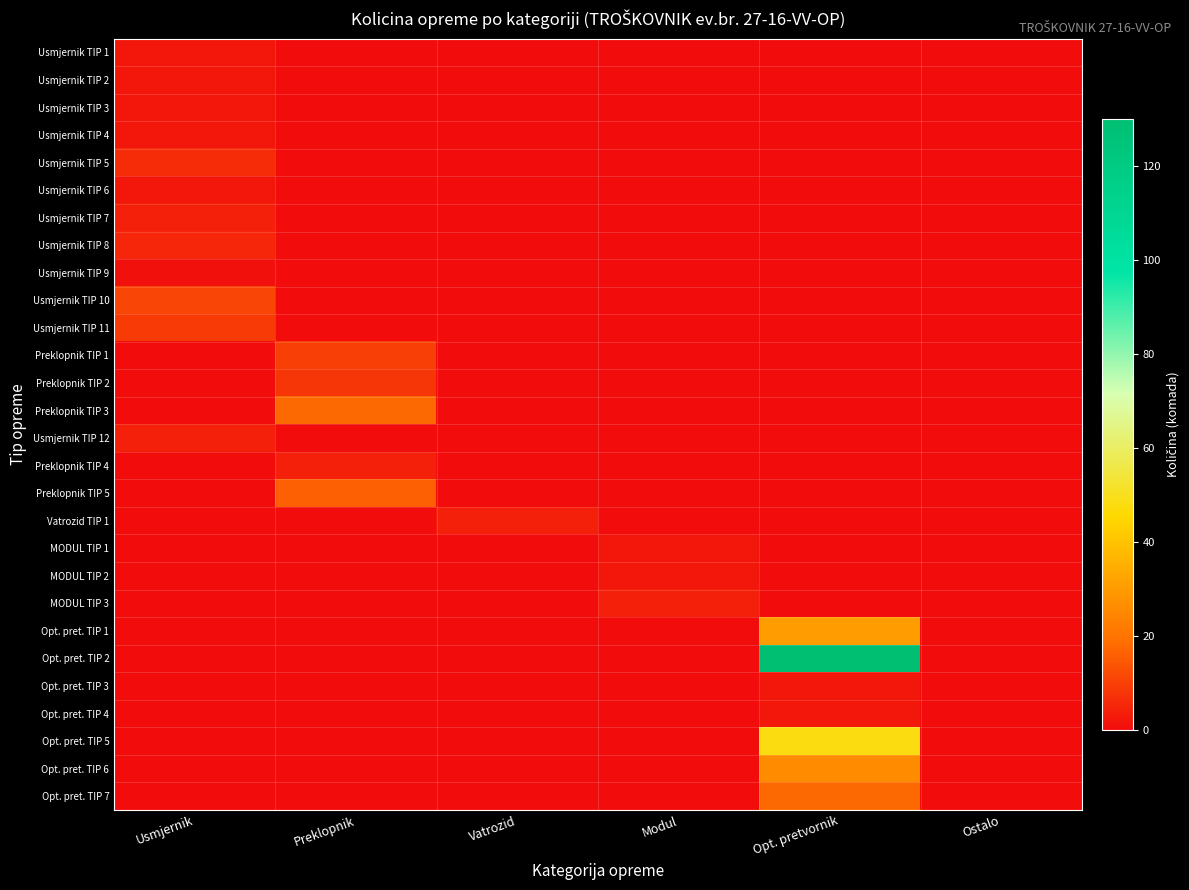

Reading left to right, transcribe all the data shown in this chart.

Usmjernik TIP 1: Usmjernik=2	Preklopnik=0	Vatrozid=0	Modul=0	Opt. pretvornik=0	Ostalo=0
Usmjernik TIP 2: Usmjernik=2	Preklopnik=0	Vatrozid=0	Modul=0	Opt. pretvornik=0	Ostalo=0
Usmjernik TIP 3: Usmjernik=2	Preklopnik=0	Vatrozid=0	Modul=0	Opt. pretvornik=0	Ostalo=0
Usmjernik TIP 4: Usmjernik=2	Preklopnik=0	Vatrozid=0	Modul=0	Opt. pretvornik=0	Ostalo=0
Usmjernik TIP 5: Usmjernik=6	Preklopnik=0	Vatrozid=0	Modul=0	Opt. pretvornik=0	Ostalo=0
Usmjernik TIP 6: Usmjernik=2	Preklopnik=0	Vatrozid=0	Modul=0	Opt. pretvornik=0	Ostalo=0
Usmjernik TIP 7: Usmjernik=4	Preklopnik=0	Vatrozid=0	Modul=0	Opt. pretvornik=0	Ostalo=0
Usmjernik TIP 8: Usmjernik=5	Preklopnik=0	Vatrozid=0	Modul=0	Opt. pretvornik=0	Ostalo=0
Usmjernik TIP 9: Usmjernik=1	Preklopnik=0	Vatrozid=0	Modul=0	Opt. pretvornik=0	Ostalo=0
Usmjernik TIP 10: Usmjernik=11	Preklopnik=0	Vatrozid=0	Modul=0	Opt. pretvornik=0	Ostalo=0
Usmjernik TIP 11: Usmjernik=9	Preklopnik=0	Vatrozid=0	Modul=0	Opt. pretvornik=0	Ostalo=0
Preklopnik TIP 1: Usmjernik=0	Preklopnik=10	Vatrozid=0	Modul=0	Opt. pretvornik=0	Ostalo=0
Preklopnik TIP 2: Usmjernik=0	Preklopnik=8	Vatrozid=0	Modul=0	Opt. pretvornik=0	Ostalo=0
Preklopnik TIP 3: Usmjernik=0	Preklopnik=18	Vatrozid=0	Modul=0	Opt. pretvornik=0	Ostalo=0
Usmjernik TIP 12: Usmjernik=4	Preklopnik=0	Vatrozid=0	Modul=0	Opt. pretvornik=0	Ostalo=0
Preklopnik TIP 4: Usmjernik=0	Preklopnik=4	Vatrozid=0	Modul=0	Opt. pretvornik=0	Ostalo=0
Preklopnik TIP 5: Usmjernik=0	Preklopnik=16	Vatrozid=0	Modul=0	Opt. pretvornik=0	Ostalo=0
Vatrozid TIP 1: Usmjernik=0	Preklopnik=0	Vatrozid=4	Modul=0	Opt. pretvornik=0	Ostalo=0
MODUL TIP 1: Usmjernik=0	Preklopnik=0	Vatrozid=0	Modul=2	Opt. pretvornik=0	Ostalo=0
MODUL TIP 2: Usmjernik=0	Preklopnik=0	Vatrozid=0	Modul=2	Opt. pretvornik=0	Ostalo=0
MODUL TIP 3: Usmjernik=0	Preklopnik=0	Vatrozid=0	Modul=4	Opt. pretvornik=0	Ostalo=0
Opt. pret. TIP 1: Usmjernik=0	Preklopnik=0	Vatrozid=0	Modul=0	Opt. pretvornik=30	Ostalo=0
Opt. pret. TIP 2: Usmjernik=0	Preklopnik=0	Vatrozid=0	Modul=0	Opt. pretvornik=130	Ostalo=0
Opt. pret. TIP 3: Usmjernik=0	Preklopnik=0	Vatrozid=0	Modul=0	Opt. pretvornik=2	Ostalo=0
Opt. pret. TIP 4: Usmjernik=0	Preklopnik=0	Vatrozid=0	Modul=0	Opt. pretvornik=2	Ostalo=0
Opt. pret. TIP 5: Usmjernik=0	Preklopnik=0	Vatrozid=0	Modul=0	Opt. pretvornik=48	Ostalo=0
Opt. pret. TIP 6: Usmjernik=0	Preklopnik=0	Vatrozid=0	Modul=0	Opt. pretvornik=26	Ostalo=0
Opt. pret. TIP 7: Usmjernik=0	Preklopnik=0	Vatrozid=0	Modul=0	Opt. pretvornik=18	Ostalo=0